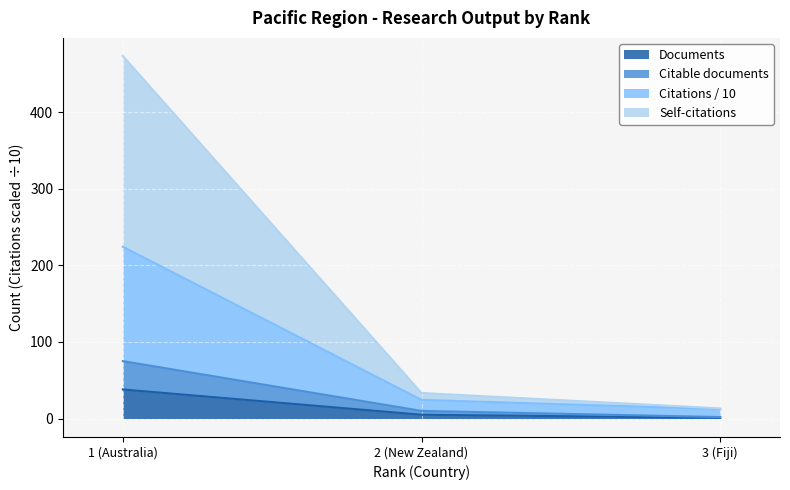

What is the value of the Citable documents point at the 3rd from the left?

2.0